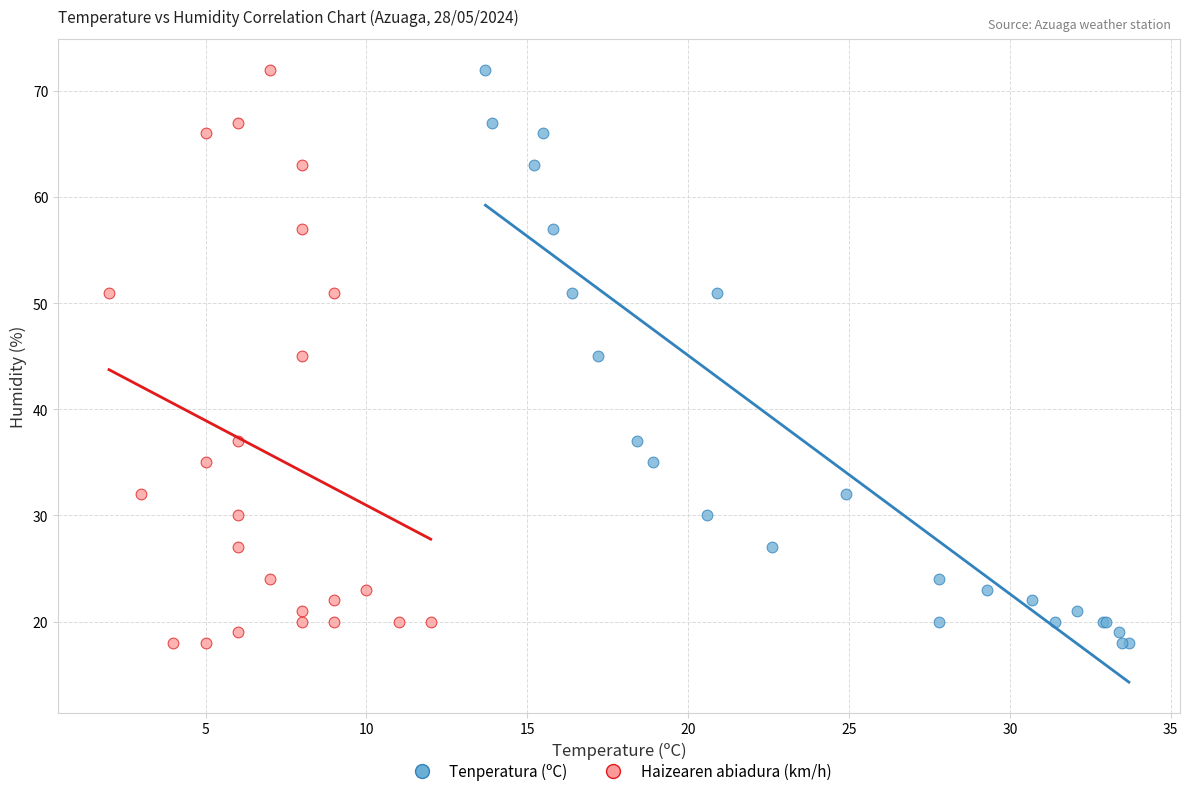

What are all the series names shown in the legend?

Tenperatura (ºC), Haizearen abiadura (km/h)